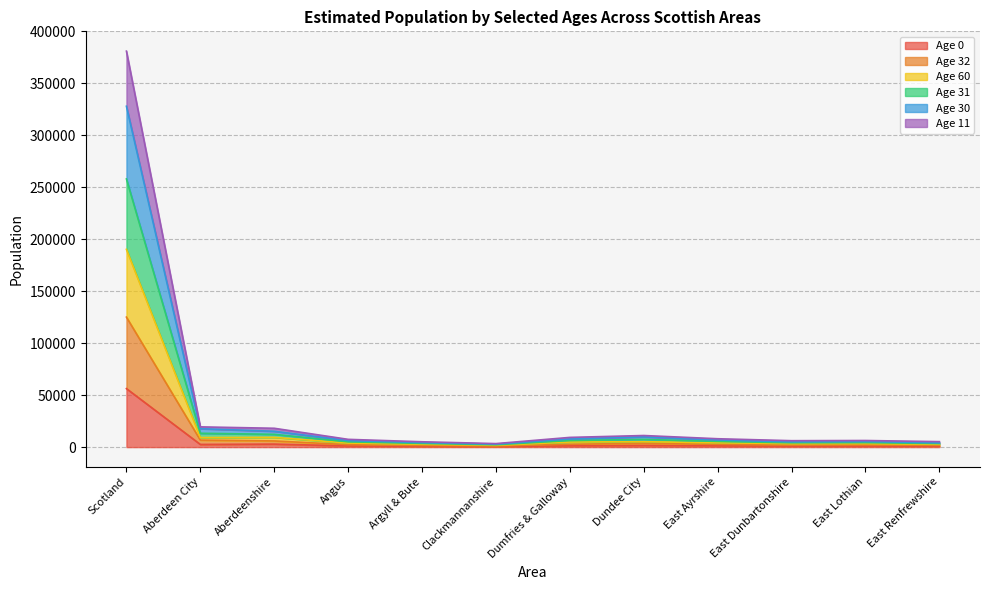

What position from the left is East Dunbartonshire?

10